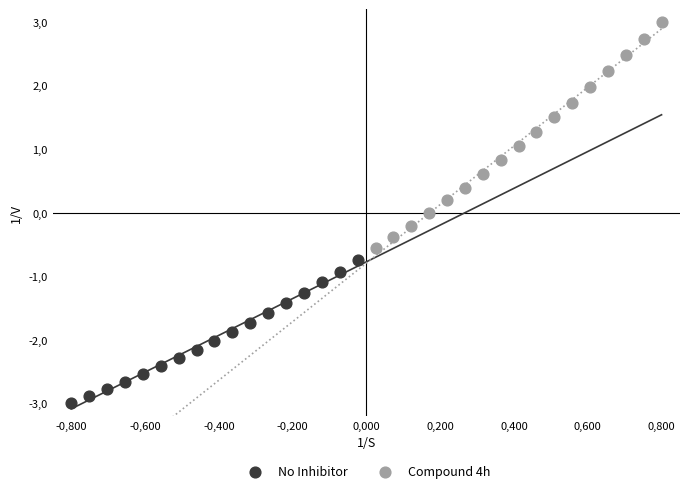

What are all the series names shown in the legend?

No Inhibitor, Compound 4h